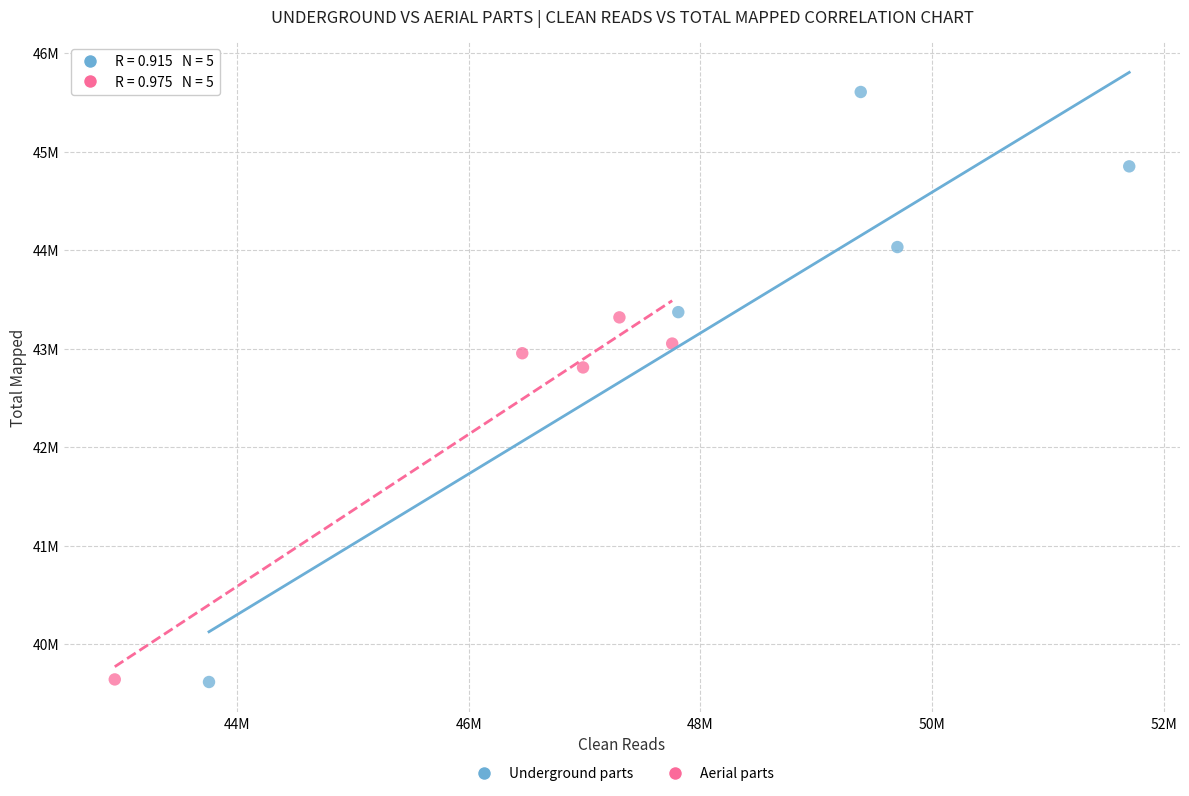

What are all the series names shown in the legend?

Underground parts, Aerial parts